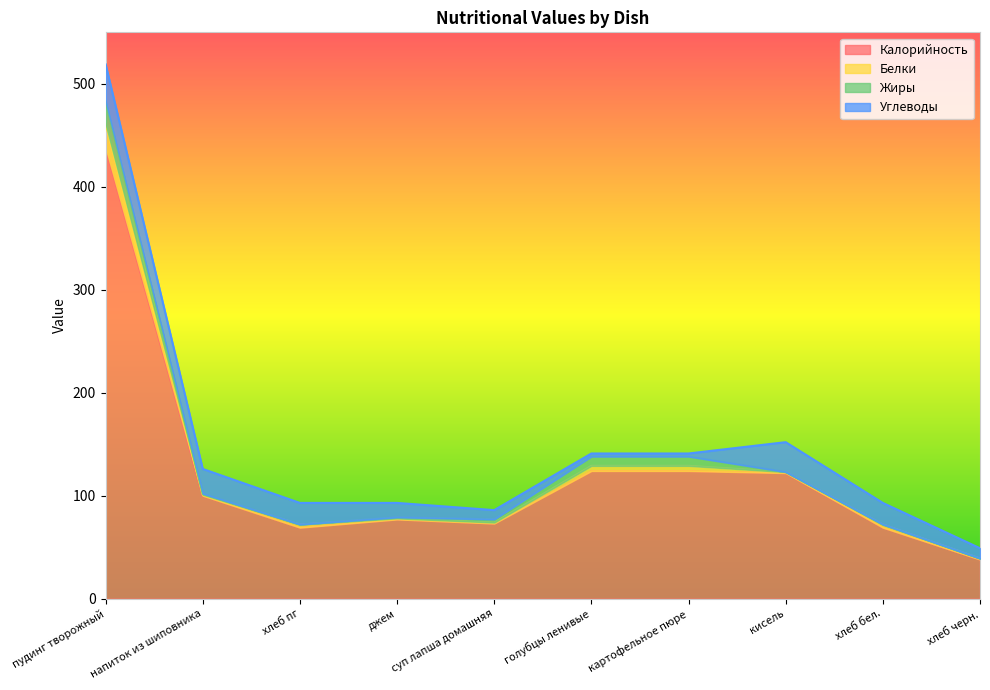

The Калорийность series shows 38 at хлеб черн.. True or false?

True